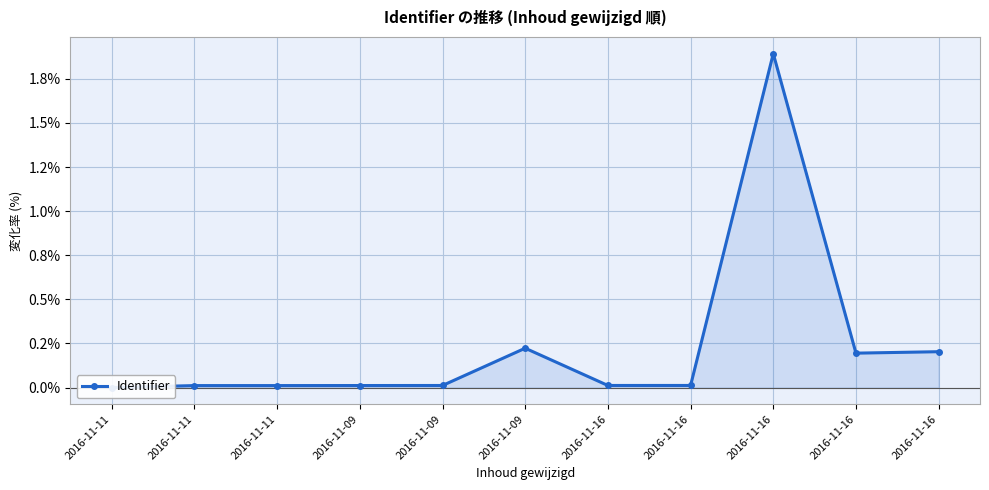

Reading left to right, list all the values displayed in this chart.

0.0	0.0	0.0	0.0	0.0	0.2	0.0	0.0	1.9	0.2	0.2